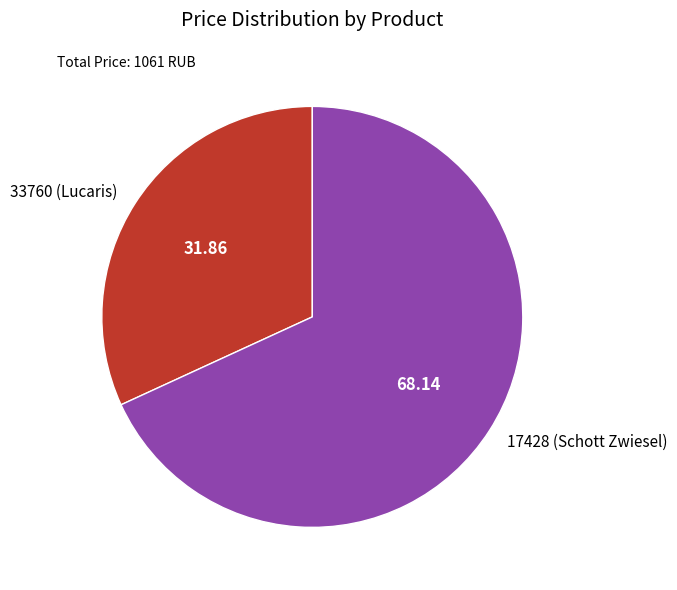

Does 33760 (Lucaris) represent more than half of the total?

No